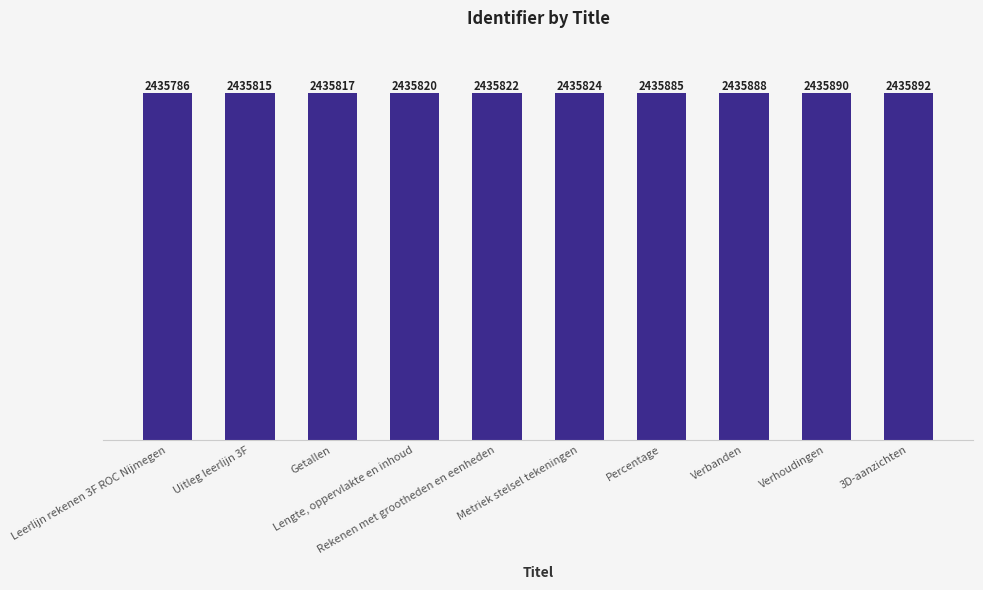

What is the difference between the maximum and minimum values?

106